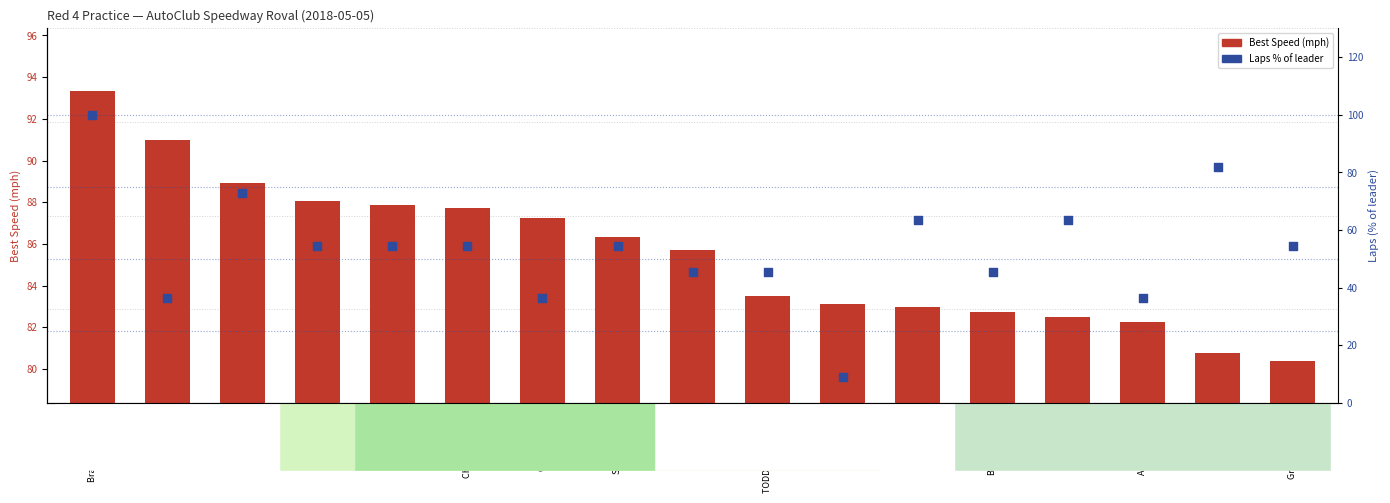

What are all the series names shown in the legend?

Best Speed (mph), Laps % of leader